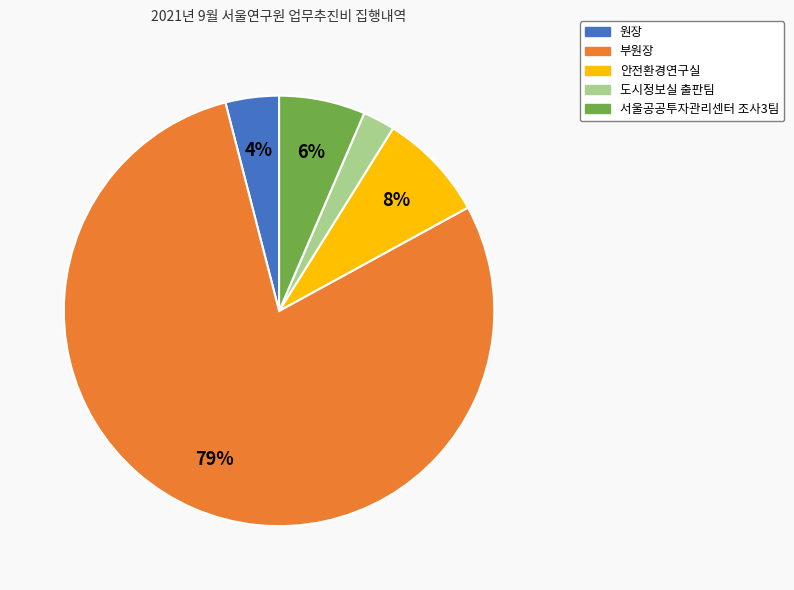

Is the sum of 안전환경연구실 and 서울공공투자관리센터 조사3팀 greater than half?

No